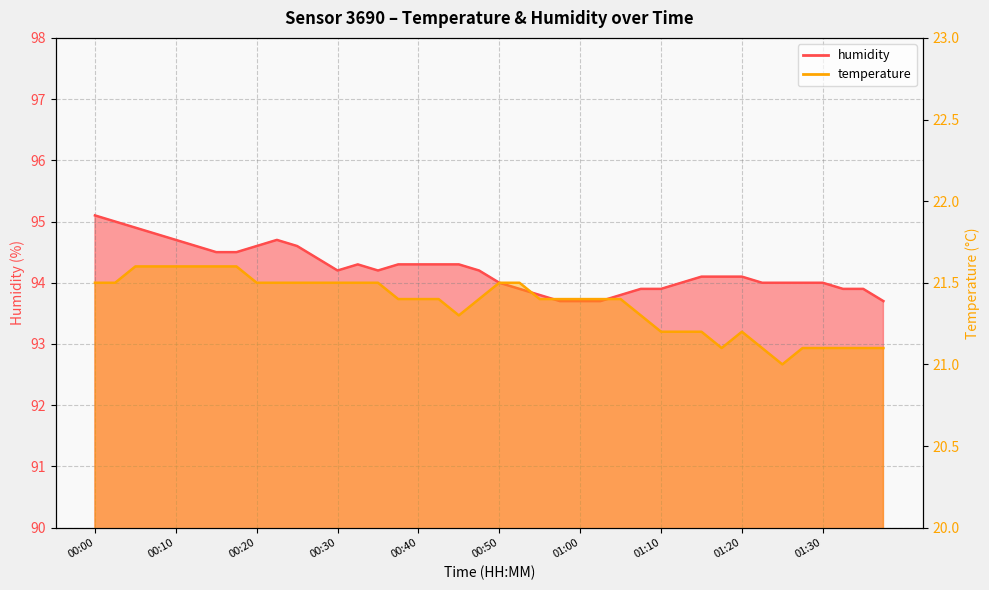

At which label does temperature reach its peak?

00:05